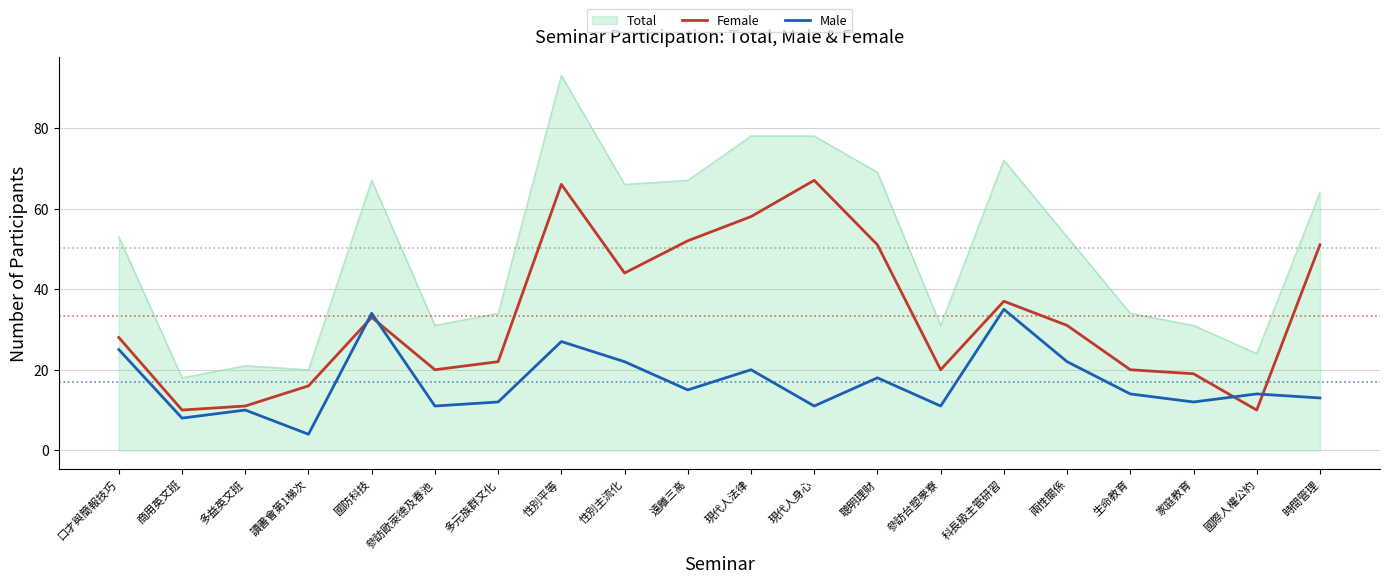

At which category is the sum across all series the highest?

性別平等